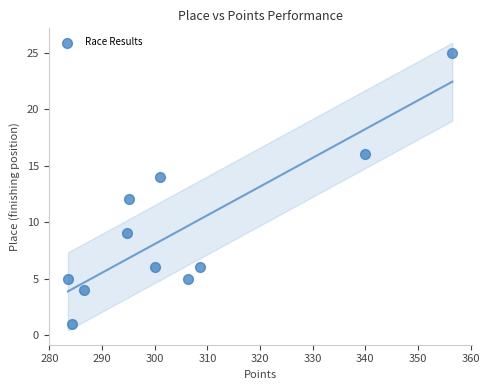

What is the average Y value?

9